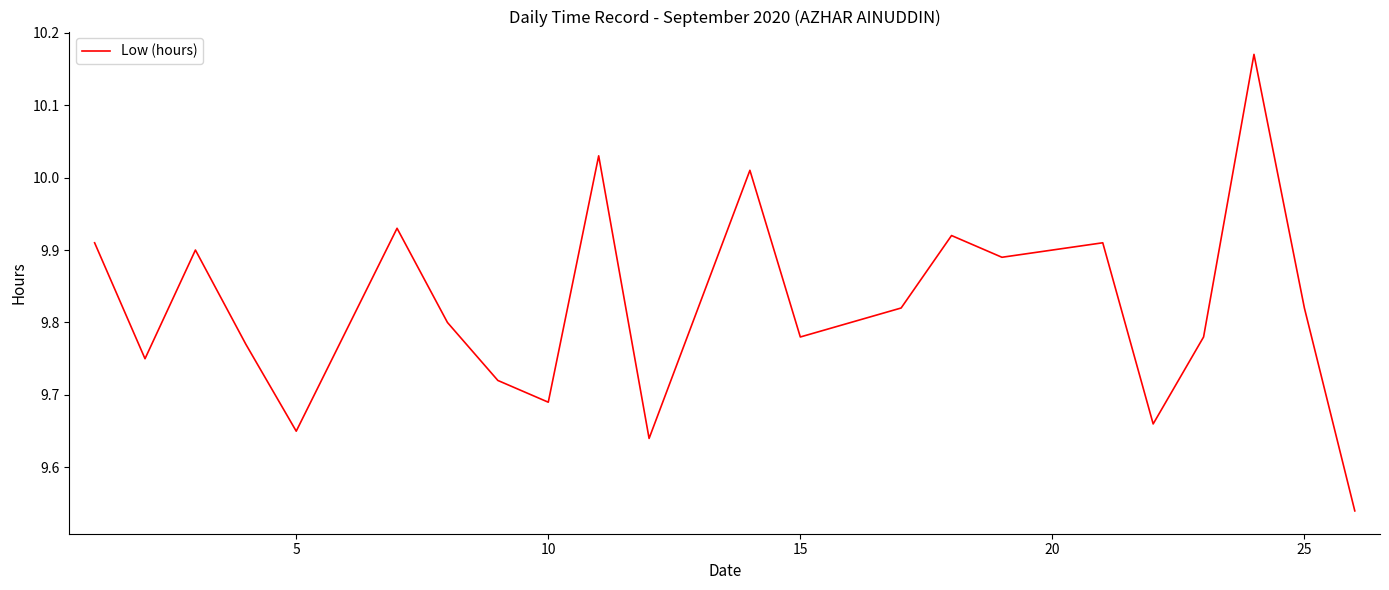

What is the difference between the maximum and minimum values?

0.6